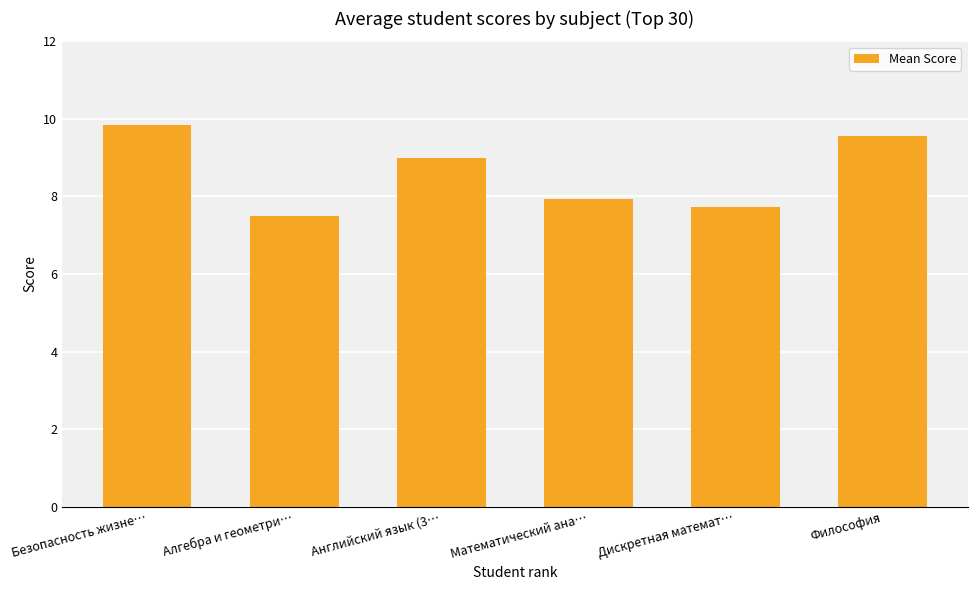

What is the value of the 2nd bar from the left?

7.5